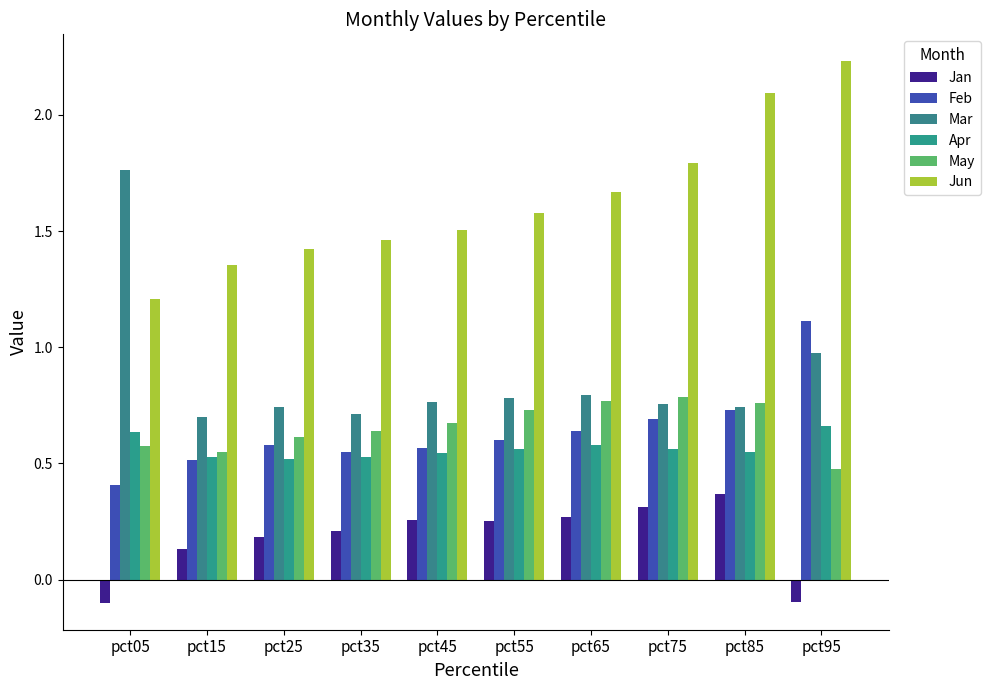

Is the value of Feb at pct35 greater than the value of Mar at pct45?

No